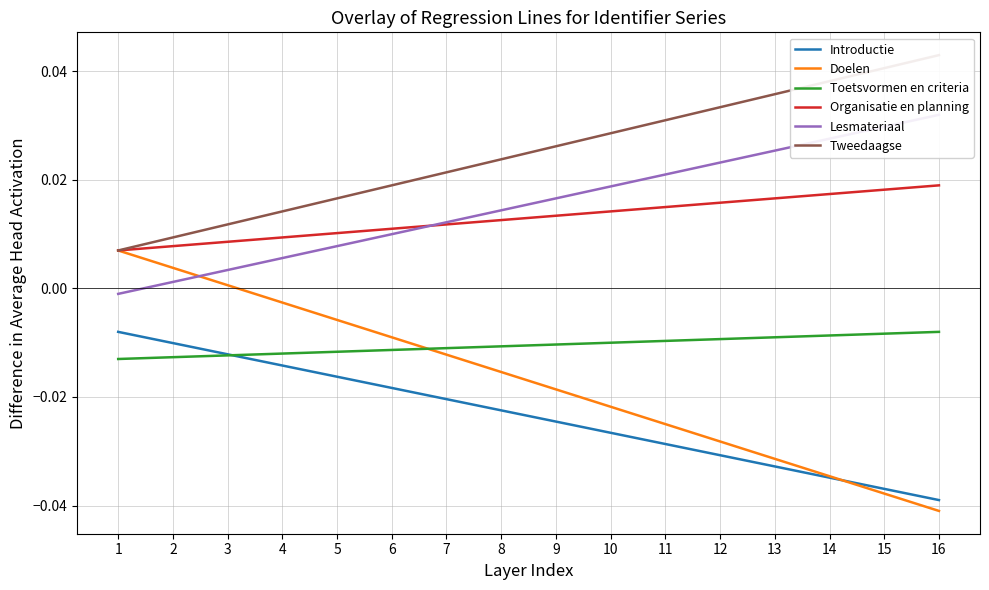

Which series has the largest total across all categories?

Tweedaagse